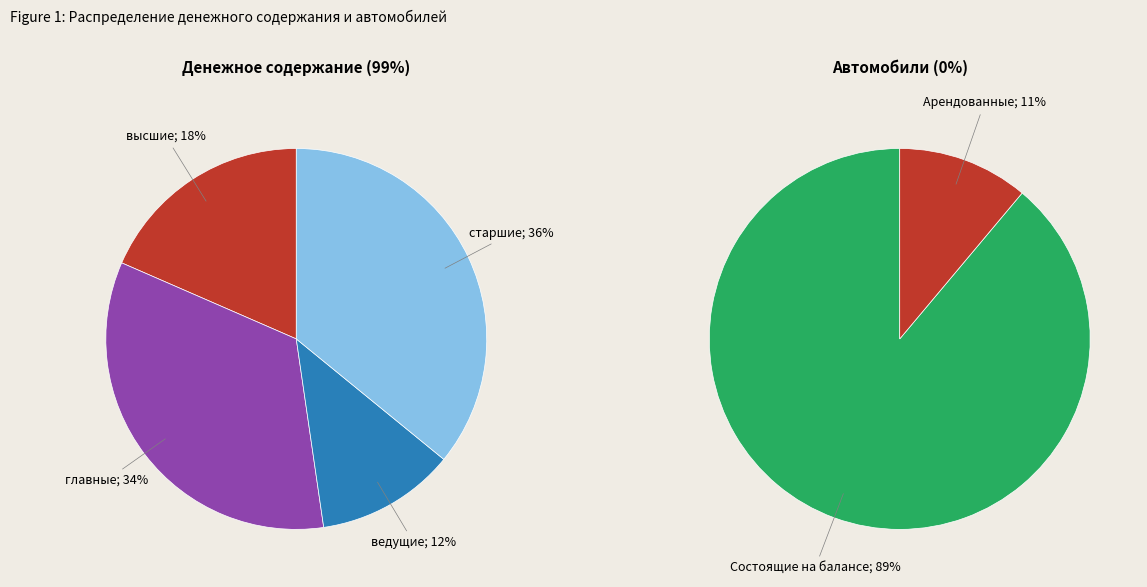

What is the smallest slice in the pie chart?

ведущие